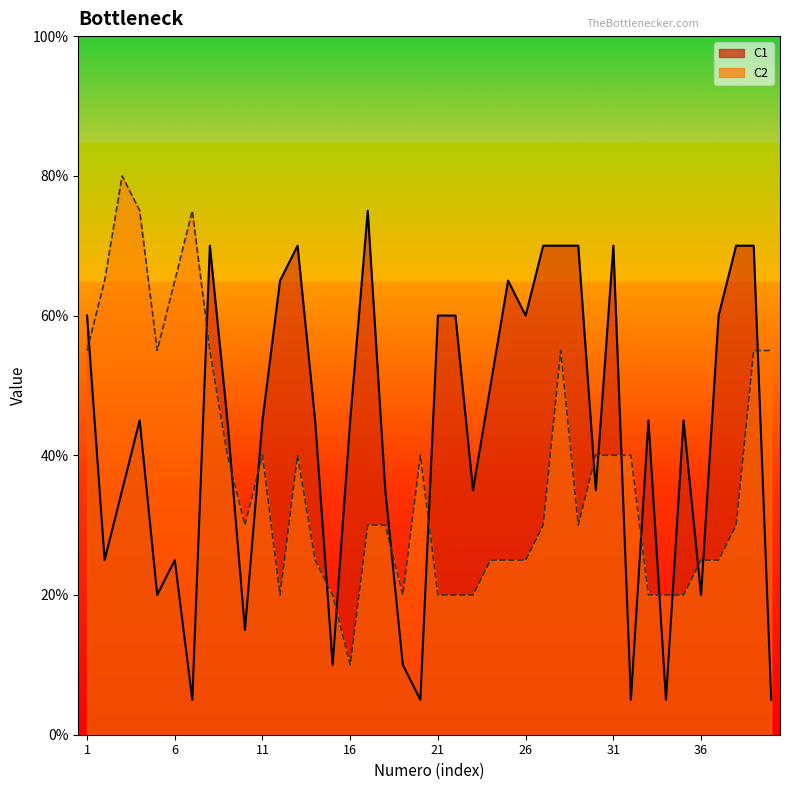

How many data points does each series have?

40